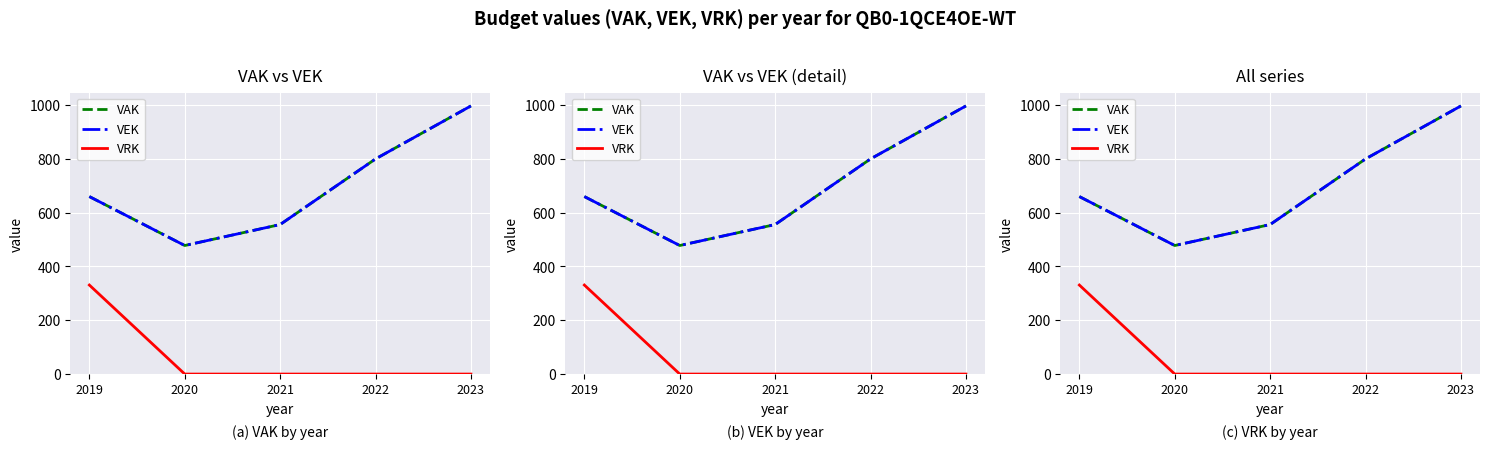

True or false: VEK and VAK cross at least once.

False